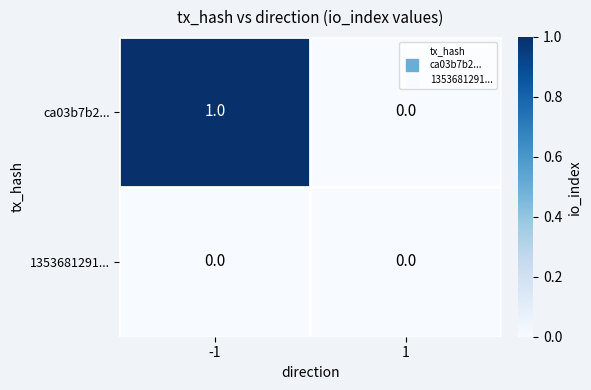

Which series has the widest spread of values?

ca03b7b2...